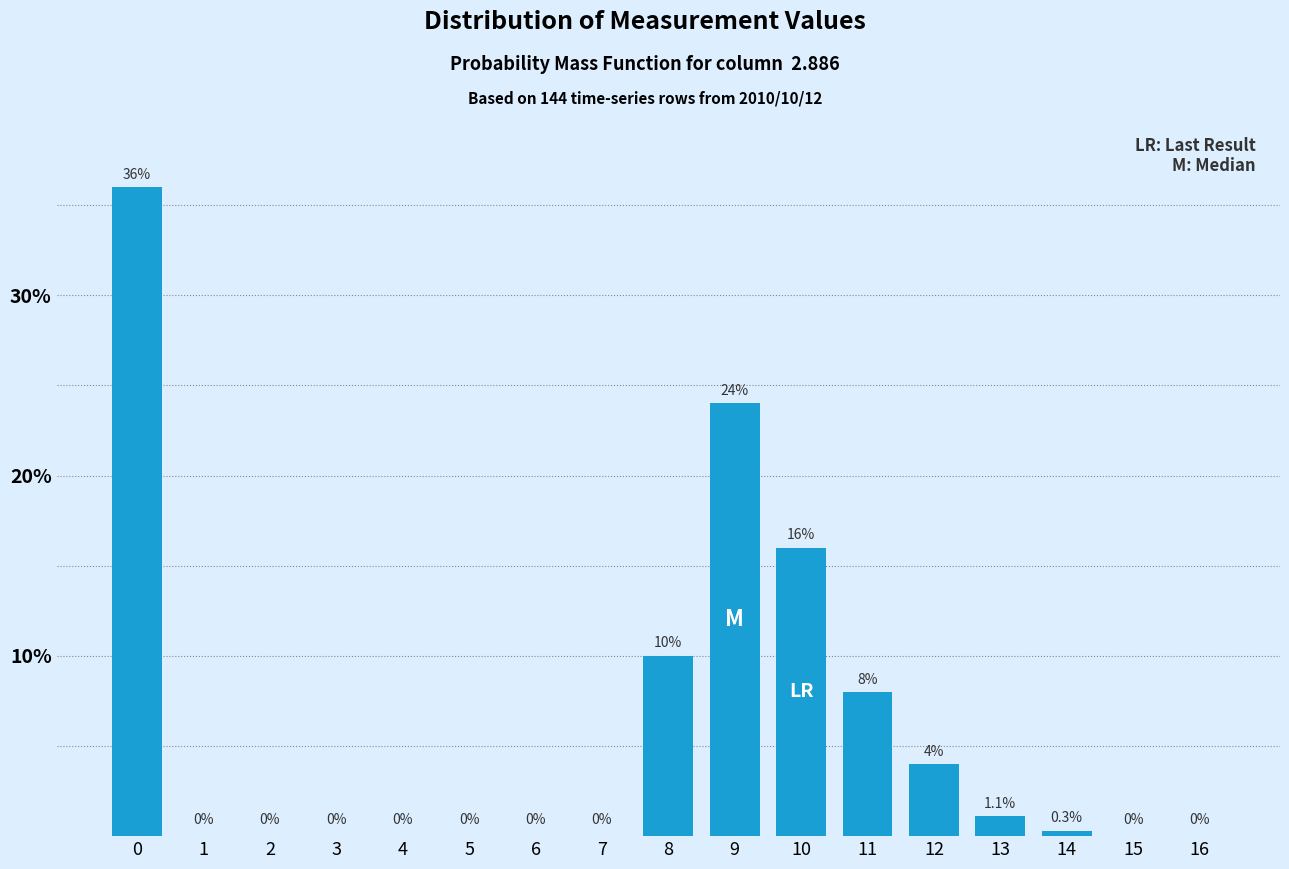

Reading left to right, transcribe all the data shown in this chart.

0=36.0	1=0.0	2=0.0	3=0.0	4=0.0	5=0.0	6=0.0	7=0.0	8=10.0	9=24.0	10=16.0	11=8.0	12=4.0	13=1.1	14=0.3	15=0.0	16=0.0